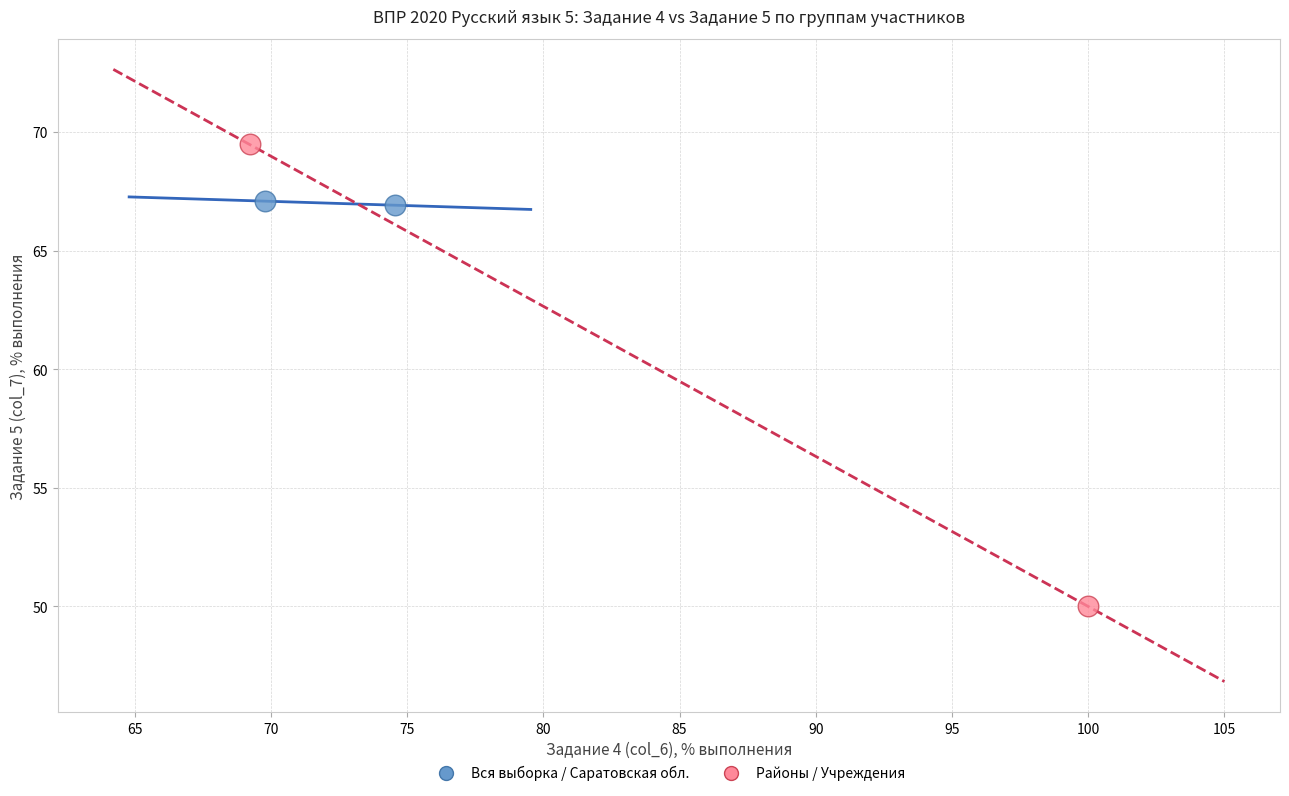

Which series reaches the maximum Y coordinate?

Районы / Учреждения